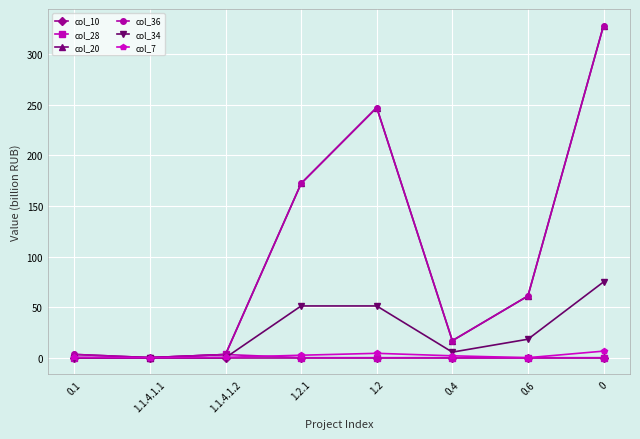

Between 1.2 and 0.6, which series saw the biggest shift?

col_20